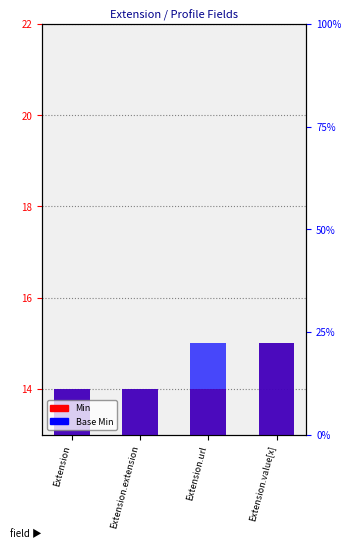

What is the label of the 4th bar from the right?

Extension